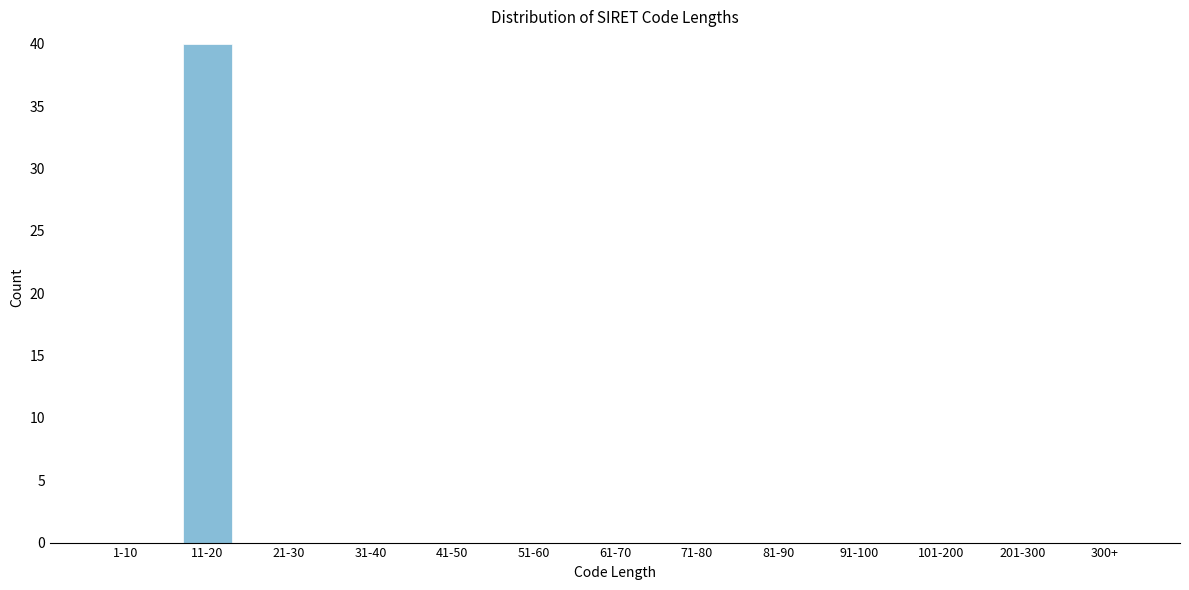

Reading right to left, extract all data points from this chart.

300+=0	201-300=0	101-200=0	91-100=0	81-90=0	71-80=0	61-70=0	51-60=0	41-50=0	31-40=0	21-30=0	11-20=40	1-10=0